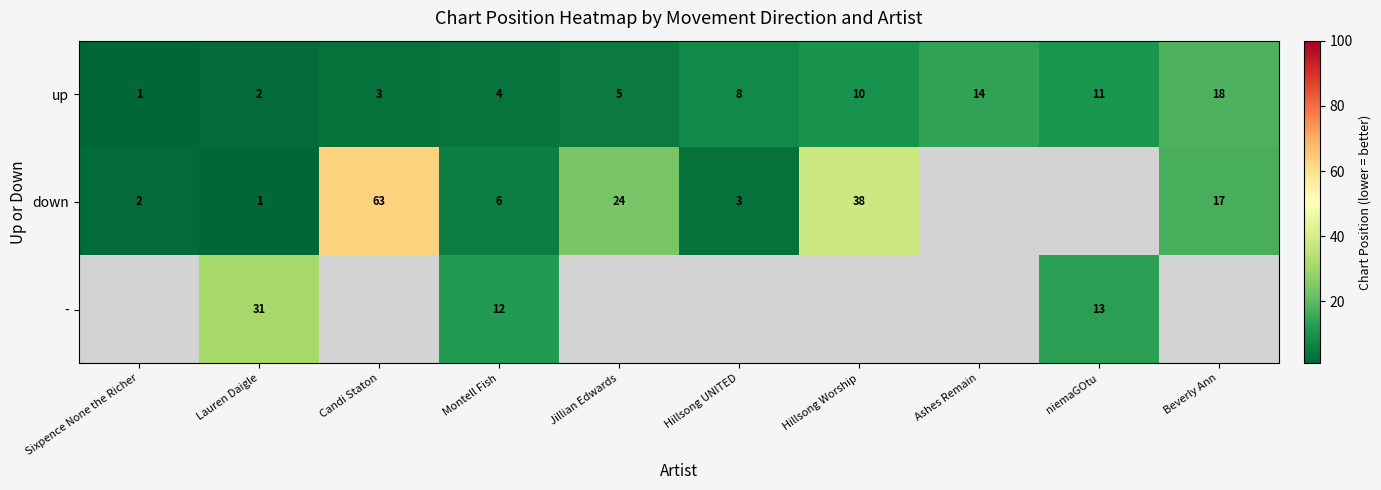

At which label is up closest to 9?

Hillsong UNITED